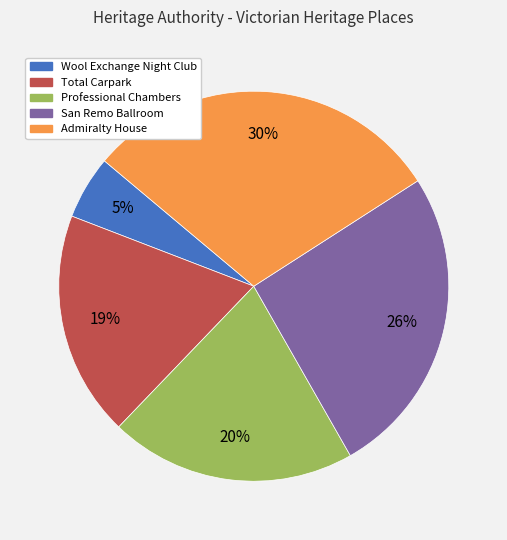

How many segments does this pie chart have?

5